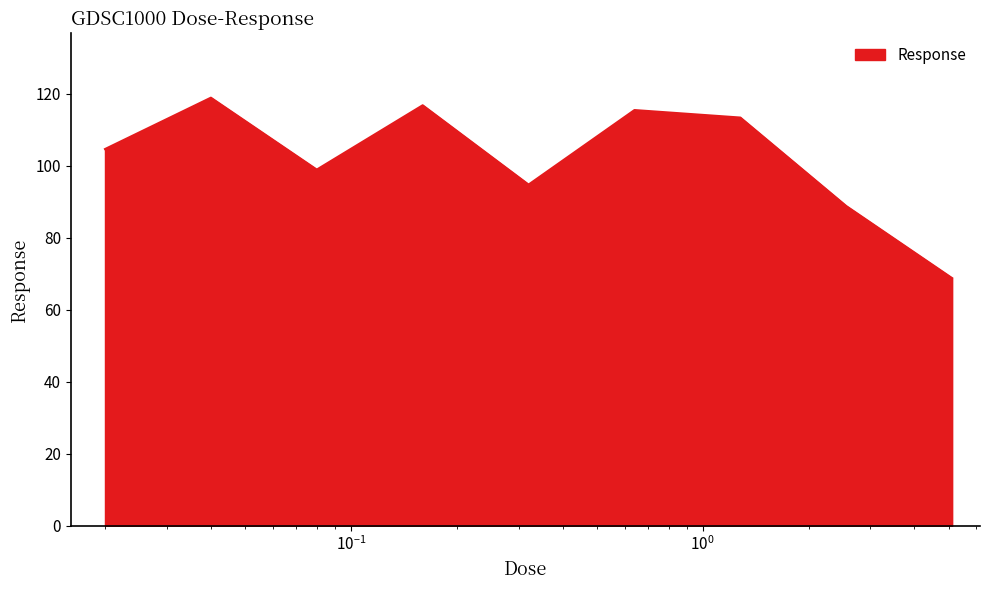

What is the maximum value shown in the chart?

118.9